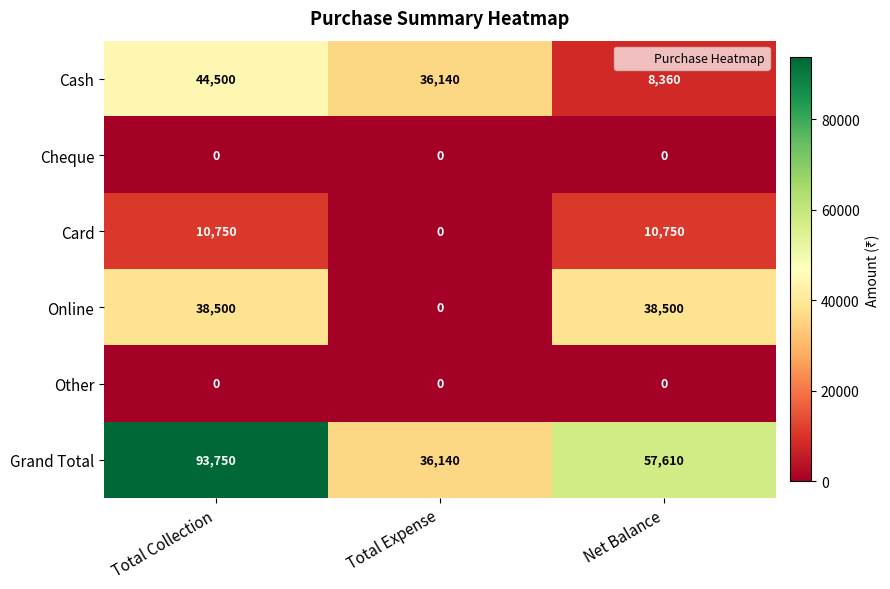

Reading right to left, transcribe all the data shown in this chart.

Cash: Net Balance=8360	Total Expense=36140	Total Collection=44500
Cheque: Net Balance=0	Total Expense=0	Total Collection=0
Card: Net Balance=10750	Total Expense=0	Total Collection=10750
Online: Net Balance=38500	Total Expense=0	Total Collection=38500
Other: Net Balance=0	Total Expense=0	Total Collection=0
Grand Total: Net Balance=57610	Total Expense=36140	Total Collection=93750